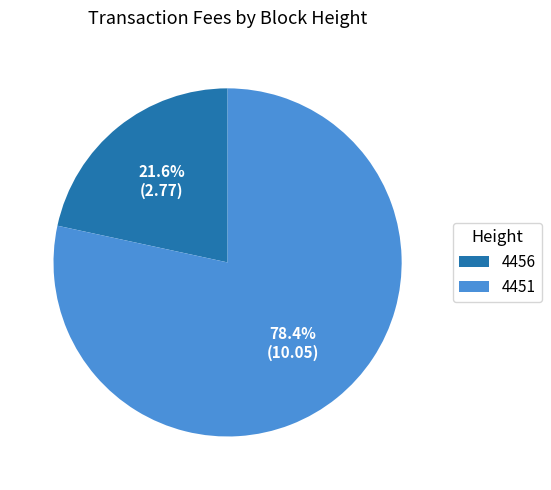

What is the smallest slice in the pie chart?

4456